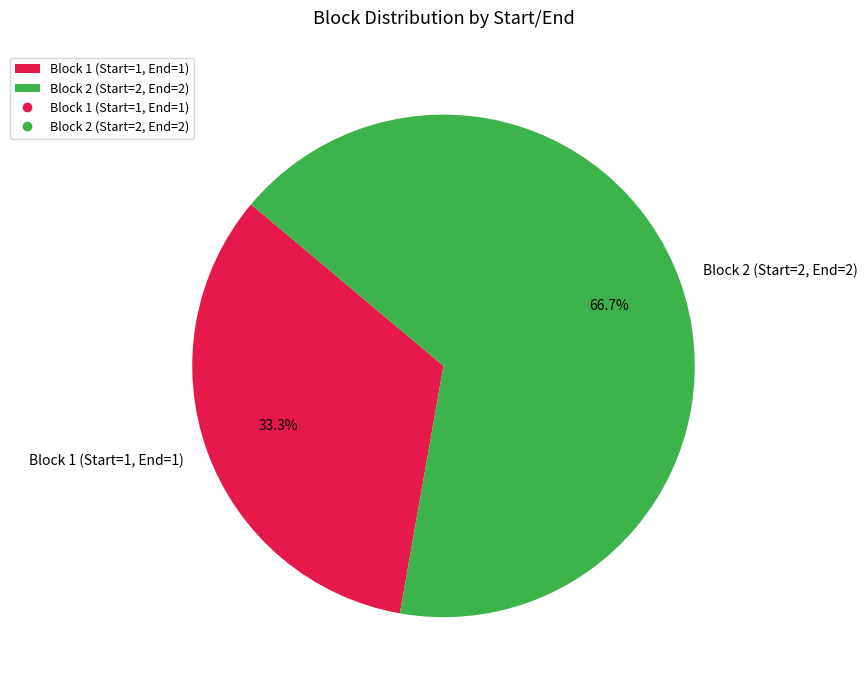

What portion of the pie excludes Block 2 (Start=2, End=2)?

33.3%